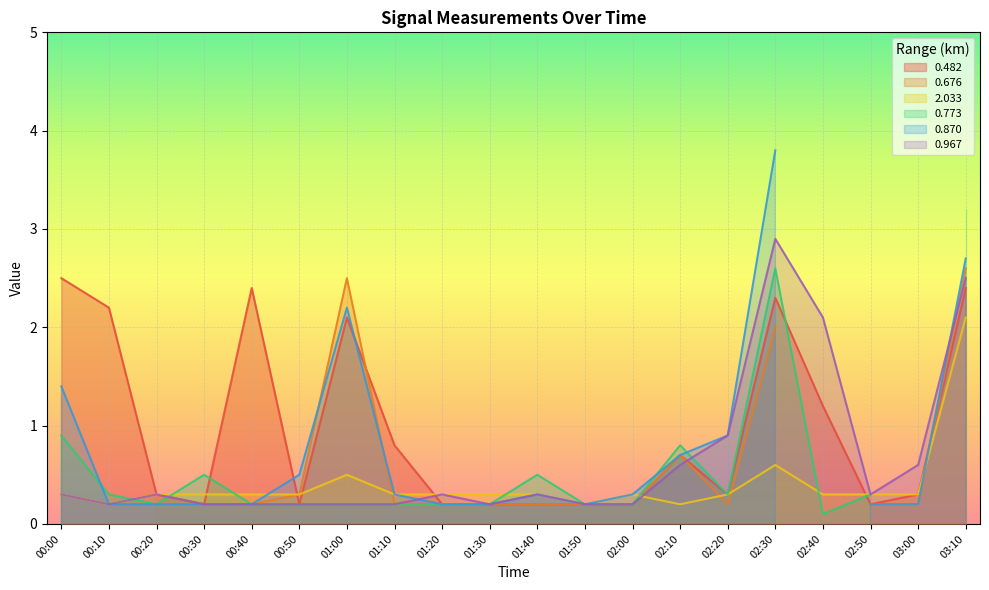

Where is 0.967 nearest to the value 1?

02:20